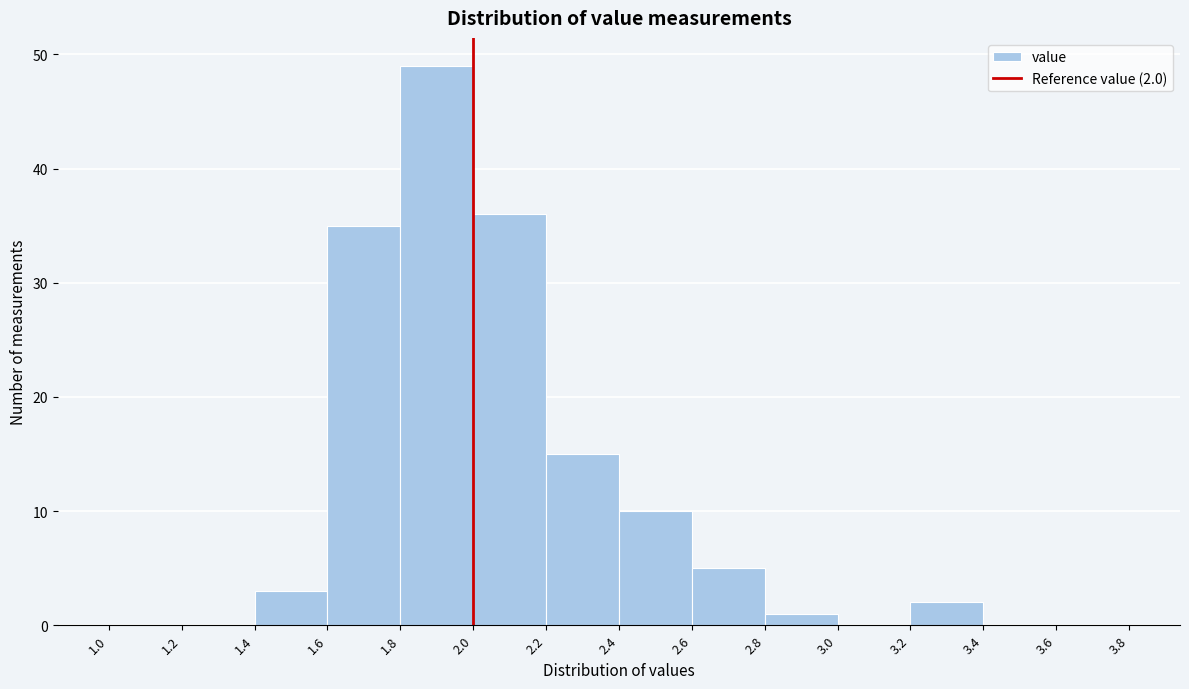

Which range on the x-axis has the tallest bar?

1.8 to 2.0